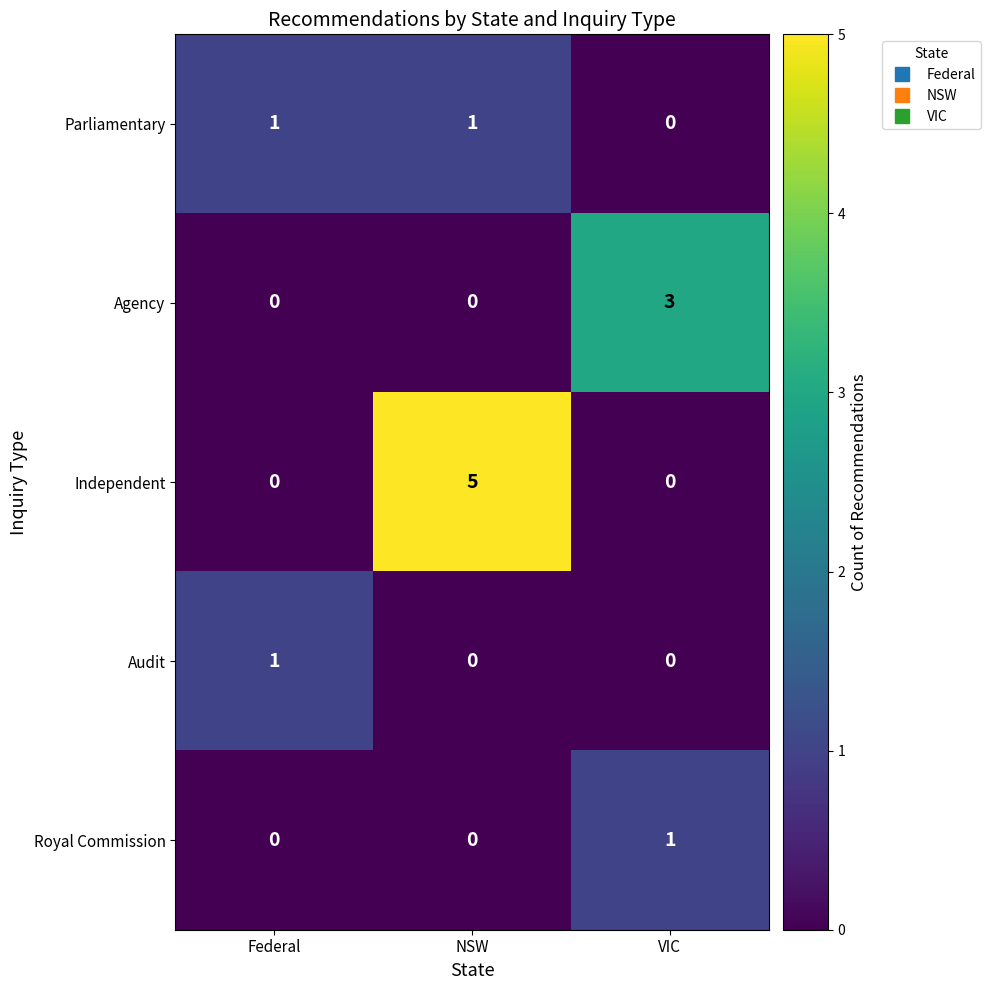

Reading right to left, extract all data points from this chart.

Parliamentary: 0	1	1
Agency: 3	0	0
Independent: 0	5	0
Audit: 0	0	1
Royal Commission: 1	0	0